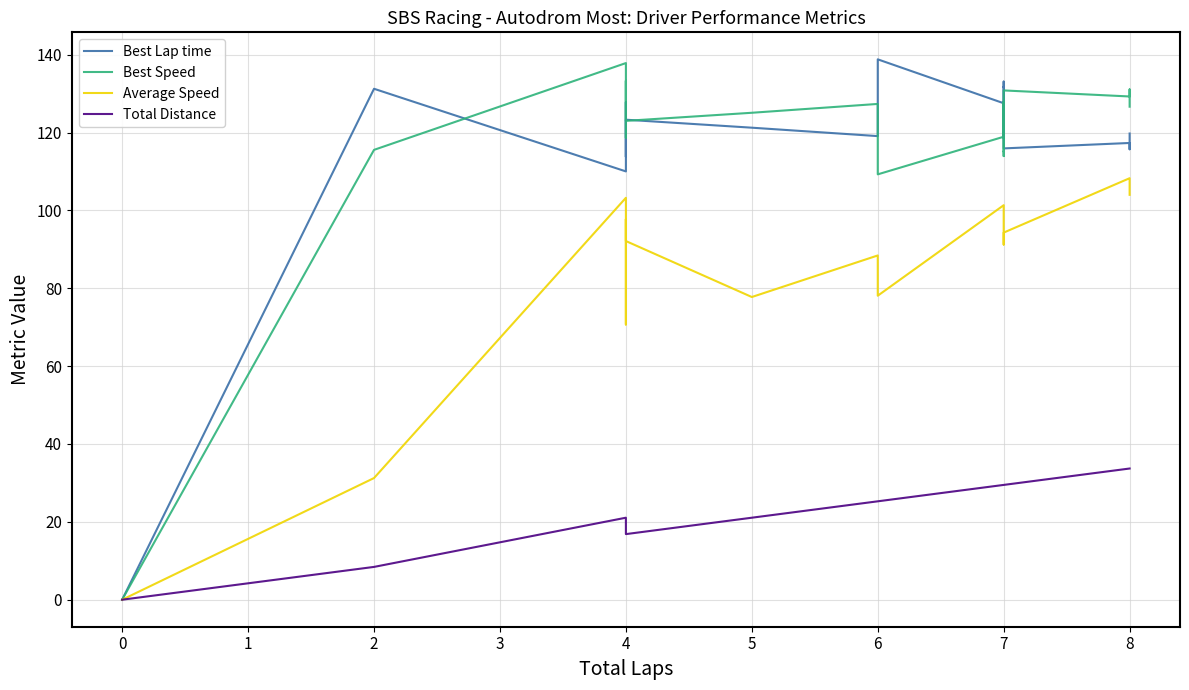

Reading right to left, list all the values displayed in this chart.

Best Lap time: 119.7	115.7	117.3	115.9	131.7	131.7	133.1	118.6	127.5	138.8	119.1	121.2	123.3	113.8	127.8	110.0	131.2	0.0	0.0
Best Speed: 126.6	131.1	129.3	130.8	115.1	115.2	113.9	127.9	118.9	109.3	127.3	125.1	123.0	133.3	118.7	137.8	115.5	0.0	0.0
Average Speed: 104.0	108.0	108.3	94.3	91.3	91.2	91.5	94.5	101.3	78.1	88.4	77.7	92.1	97.7	70.7	103.2	31.2	0.0	0.0
Total Distance: 33.7	33.7	33.7	29.5	29.5	29.5	29.5	29.5	29.5	25.3	25.3	21.1	16.8	16.8	16.8	21.1	8.4	0.0	0.0